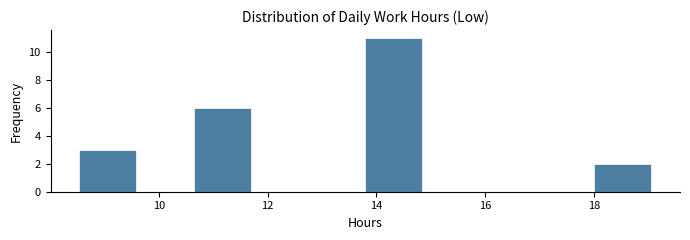

Reading left to right, list every bar in this chart as the range it spans on the x-axis followed by its height. Neither the bar edges nor the heights are printed on the chart, so give them approximately, as read against the axes.

8.6 to 9.6: 3
9.6 to 10.6: 0
10.6 to 11.6: 6
11.6 to 12.8: 0
12.8 to 13.8: 0
13.8 to 14.8: 11
14.8 to 16.0: 0
16.0 to 17.0: 0
17.0 to 18.0: 0
18.0 to 19.0: 2